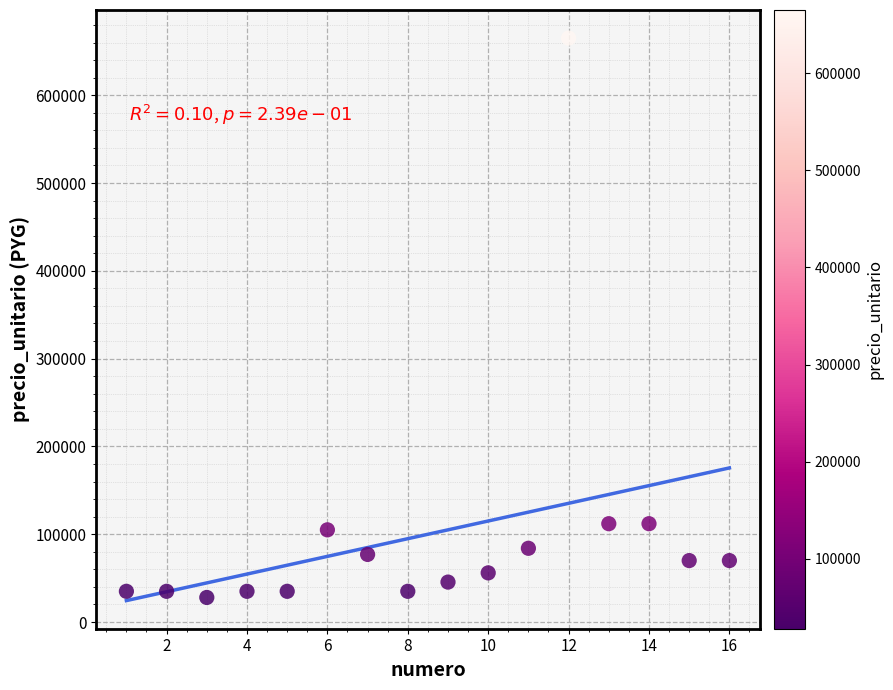

What is the range of Y values (max minus min)?

637000